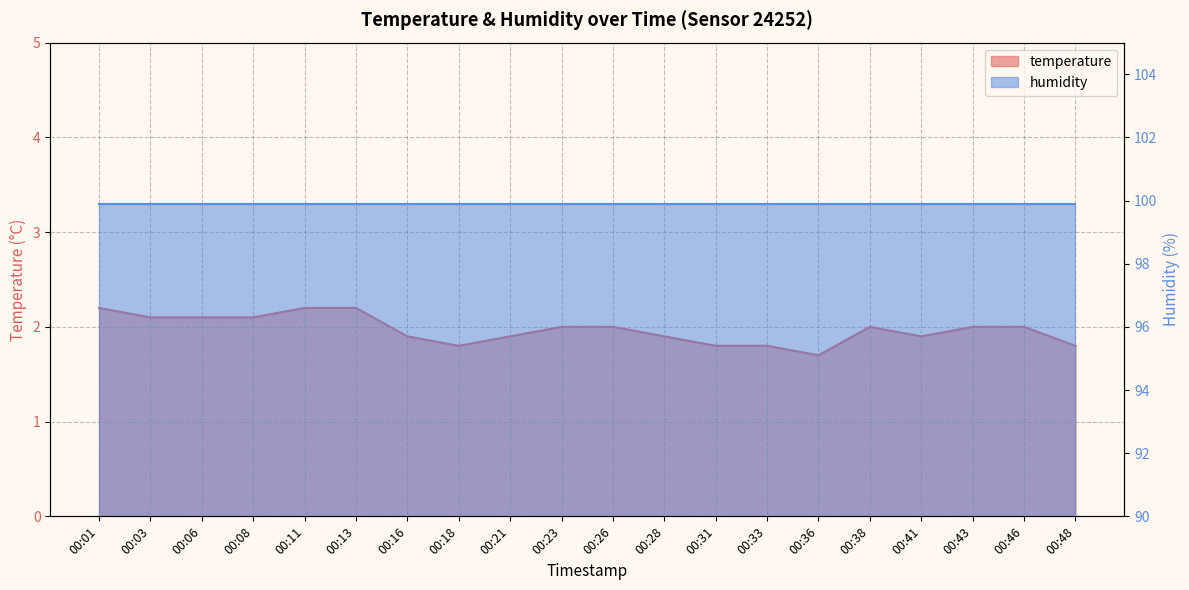

Which category has the lowest value across all series?

00:36